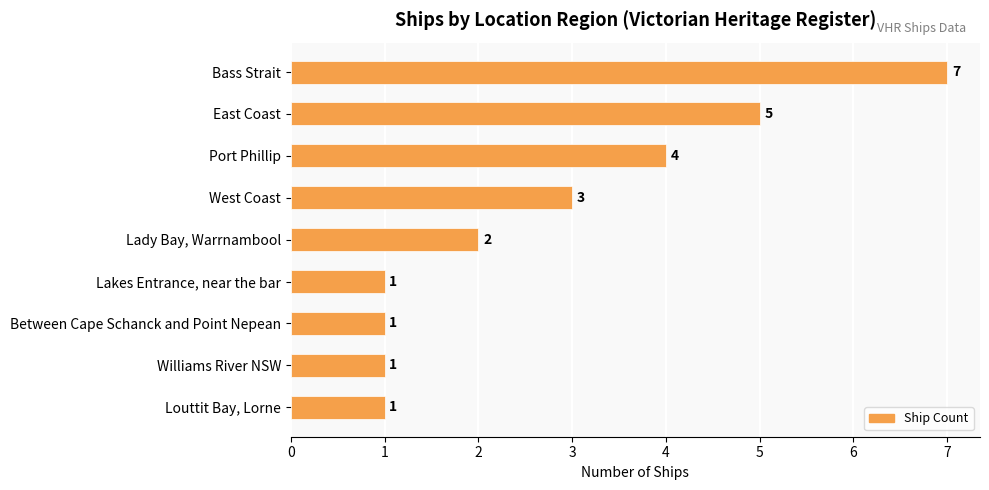

Approximately how many times larger is the value at Bass Strait compared to Between Cape Schanck and Point Nepean?

7.0